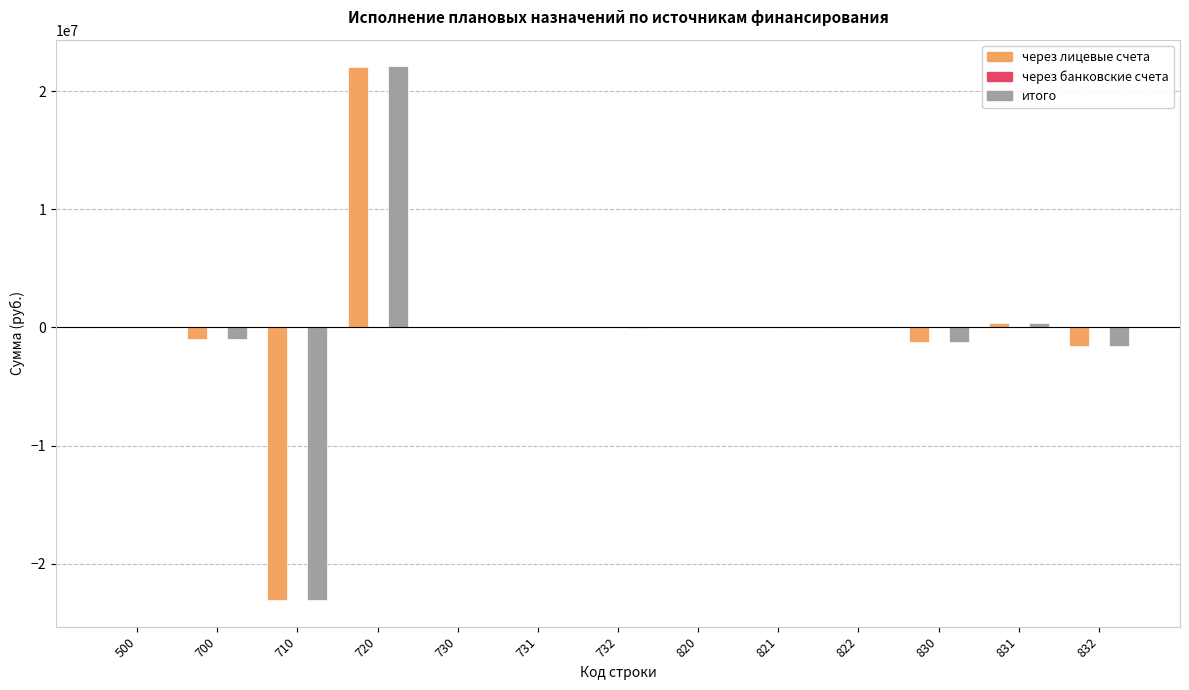

How many groups of bars are there?

13